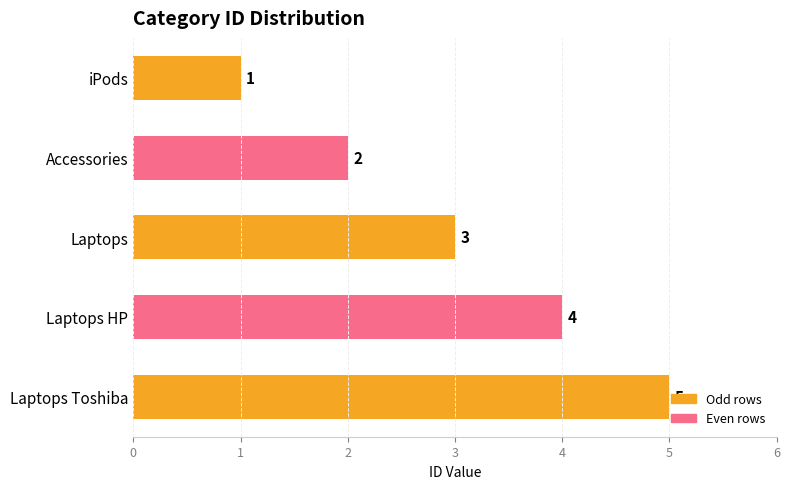

What position from the top is Laptops Toshiba?

5